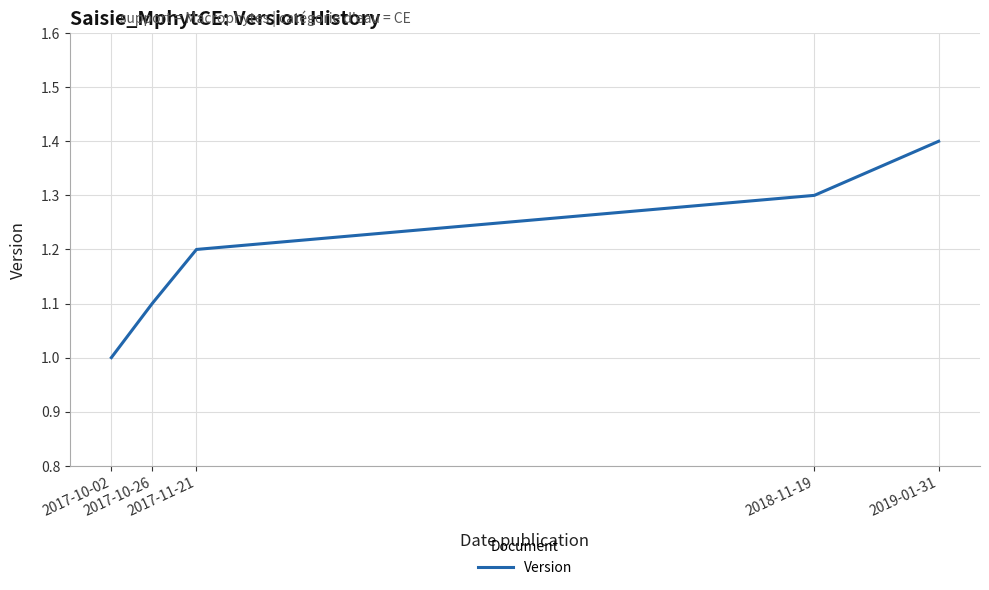

What is the approximate value at 2017-10-26?

1.1